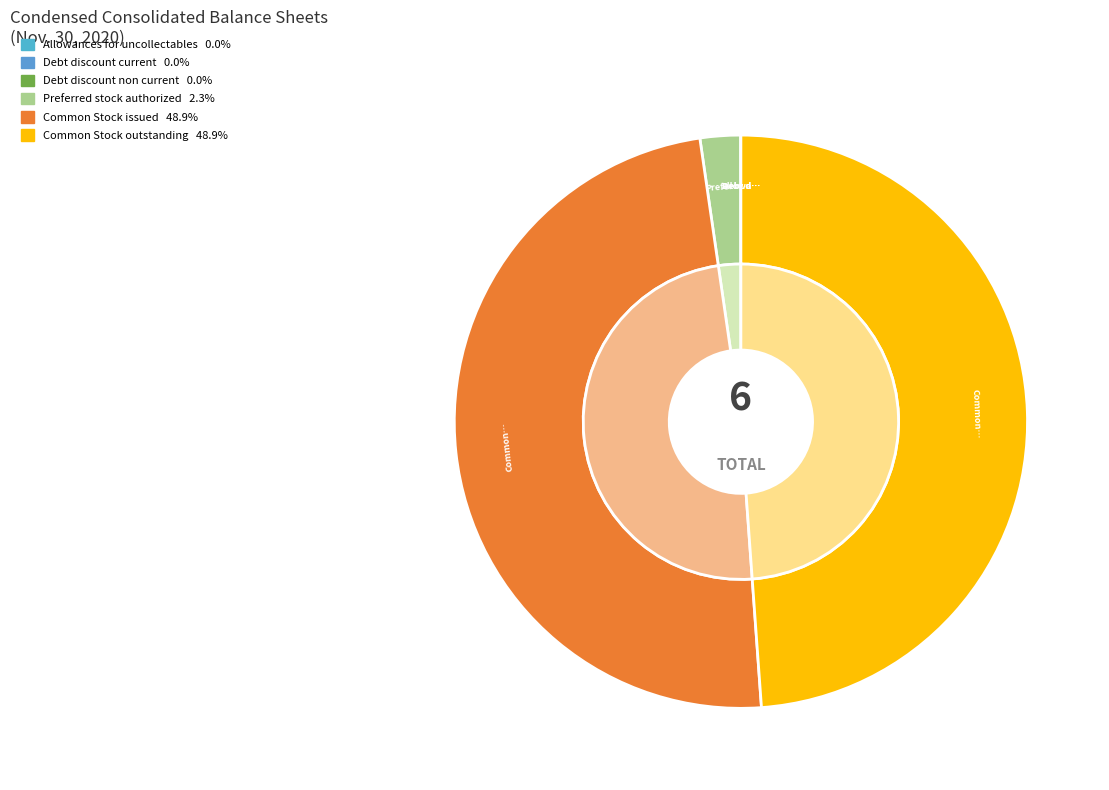

To the nearest percent, what is the difference between the largest and smallest slice percentages?

49%